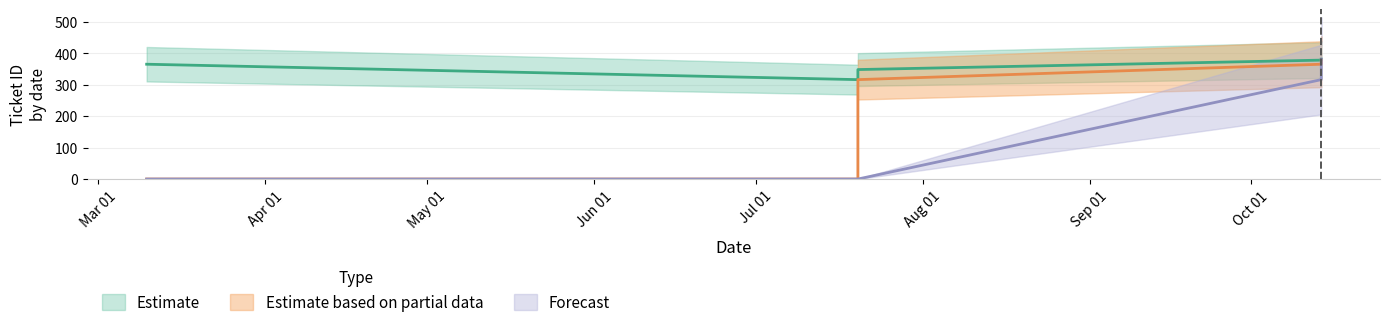

What is the difference between the second highest and second lowest values in the Estimate series?

32